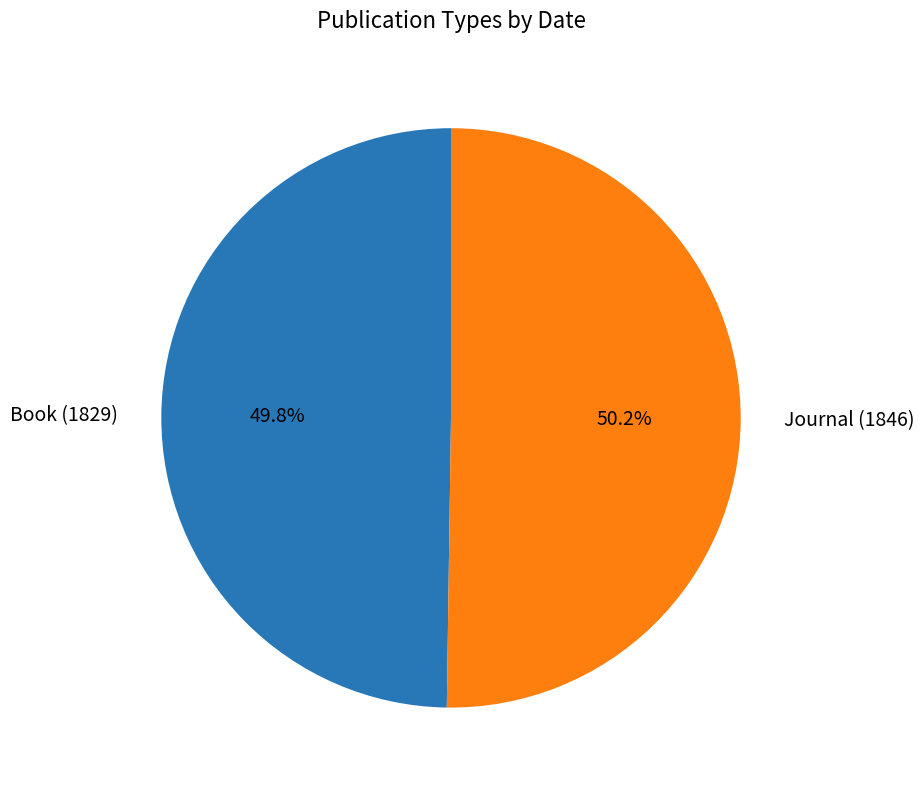

To the nearest percent, what percentage of the pie is Book (1829)?

50%